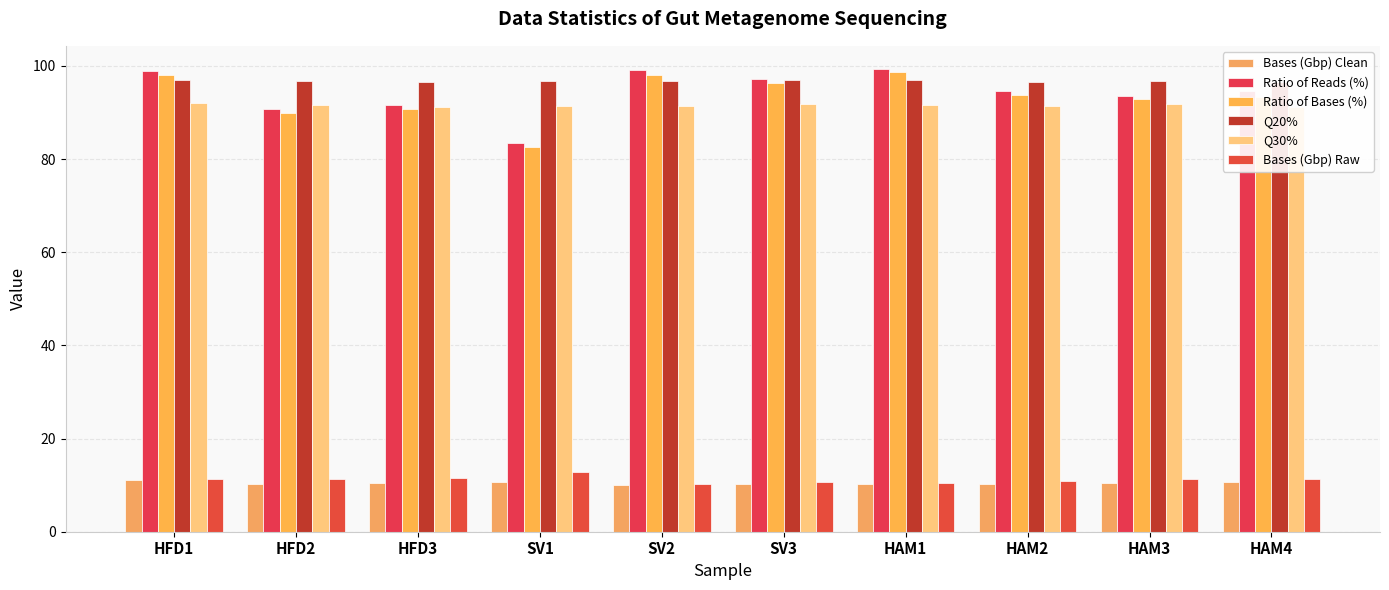

The Bases (Gbp) Raw series shows 18.8 at HFD1. True or false?

False